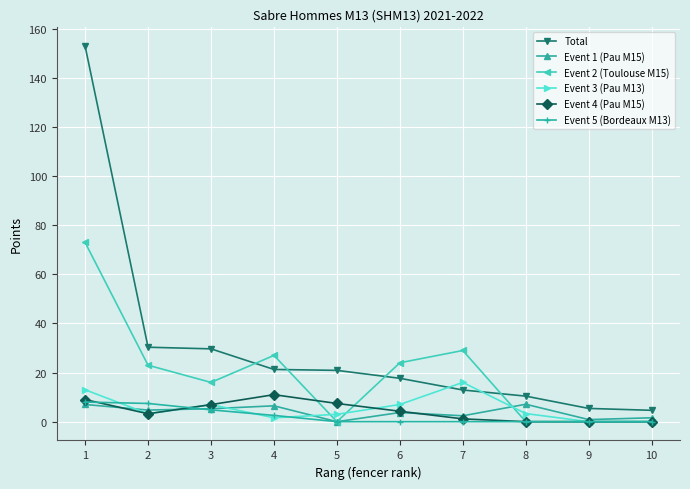

Which series changed the most between 1 and 2?

Total